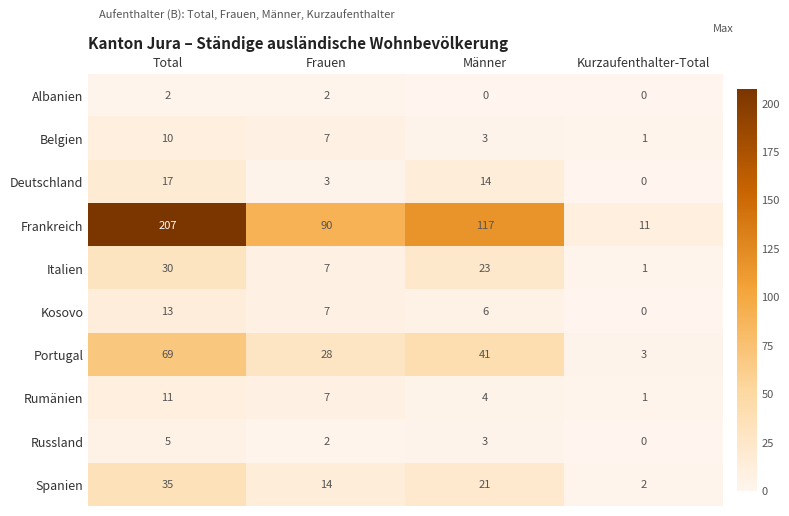

What is the sum of the Italien values at Total and Frauen?

37